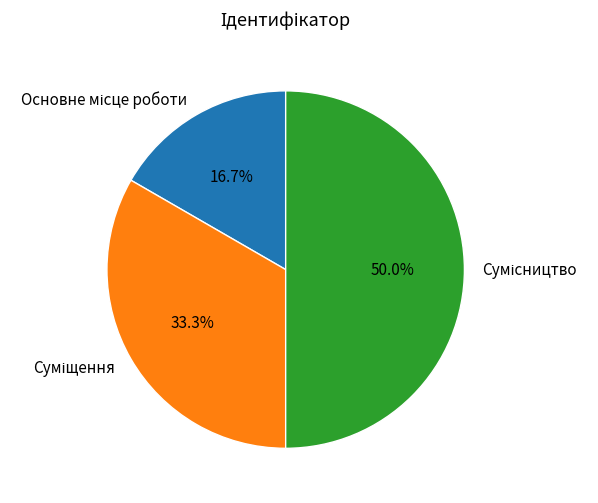

Does Основне місце роботи account for over 50% of the chart?

No